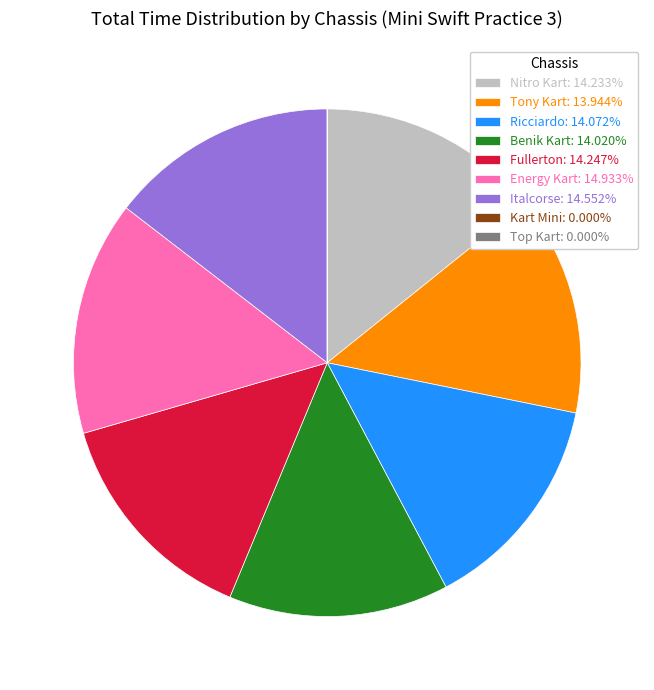

Approximately how many times larger is the value at Tony Kart: 13.944% compared to Italcorse: 14.552%?

1.0